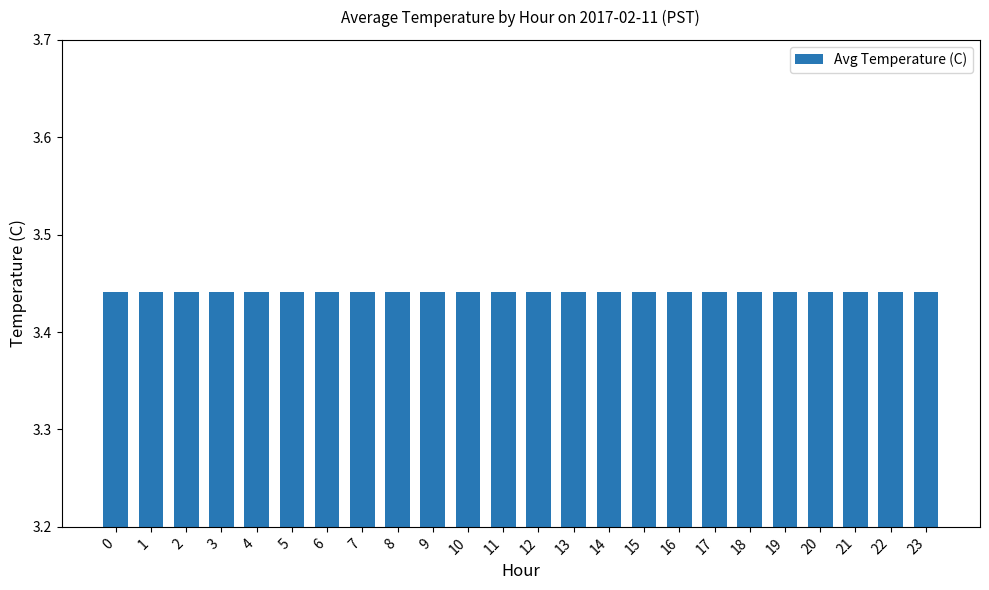

Count the values in the range 3 to 4.

24